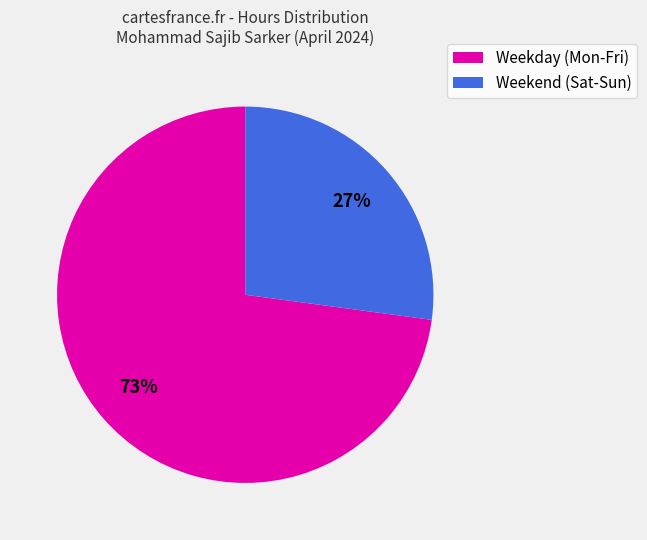

How many slices are in this pie chart?

2